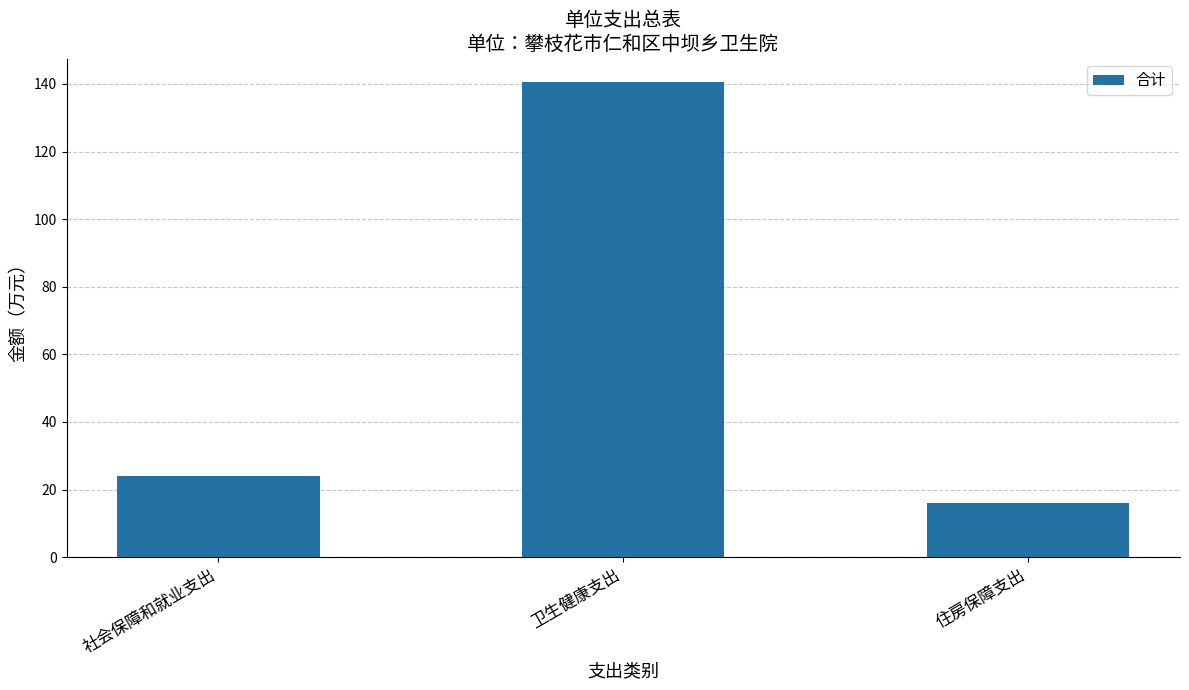

At which label is the value closest to 78?

社会保障和就业支出